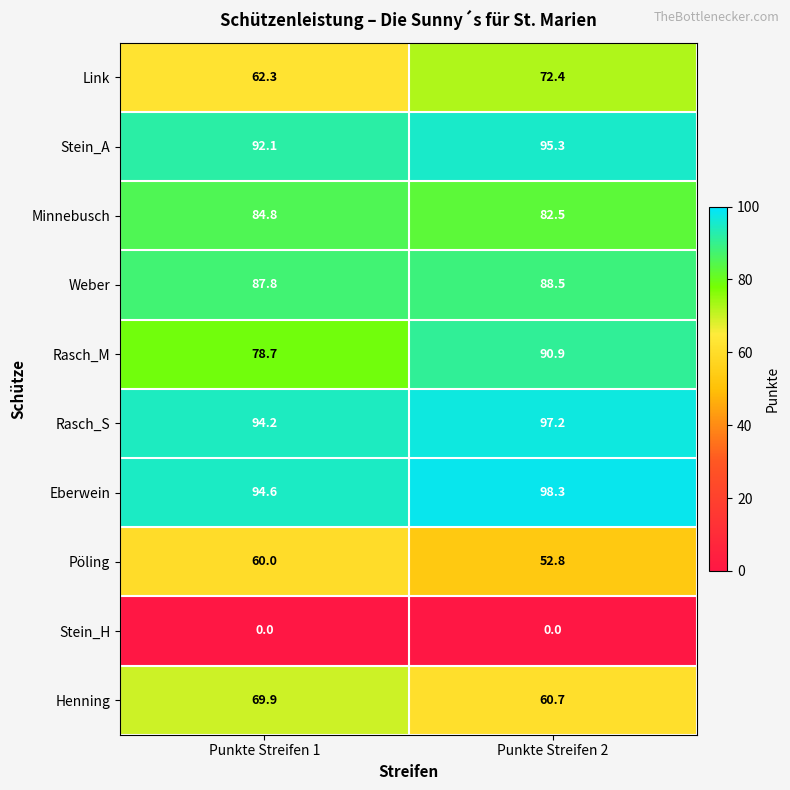

Between Punkte Streifen 1 and Punkte Streifen 2, which series saw the biggest shift?

Rasch_M